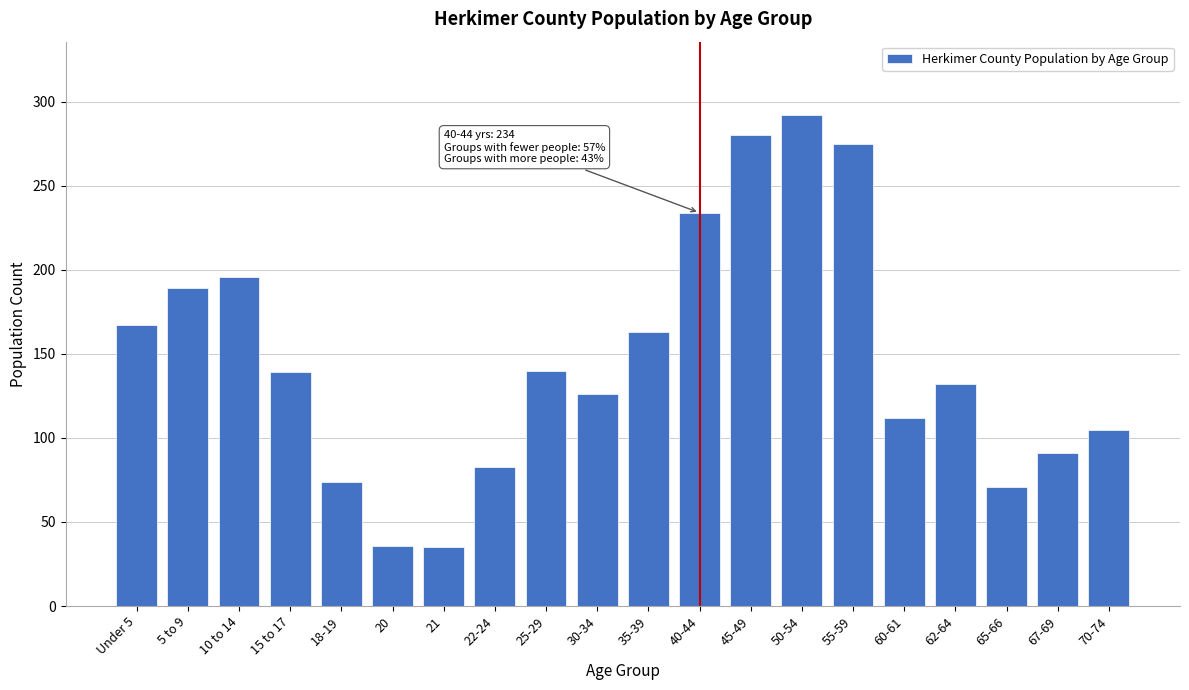

True or false: the data shows 398 at 50-54.

False